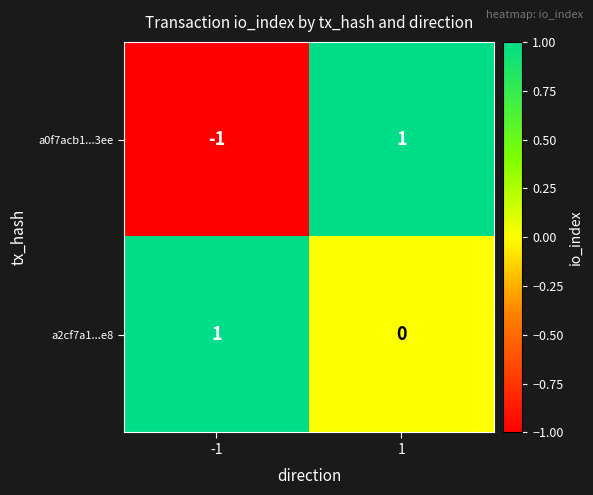

True or false: a0f7acb1...3ee has a value of -1 at -1.

True